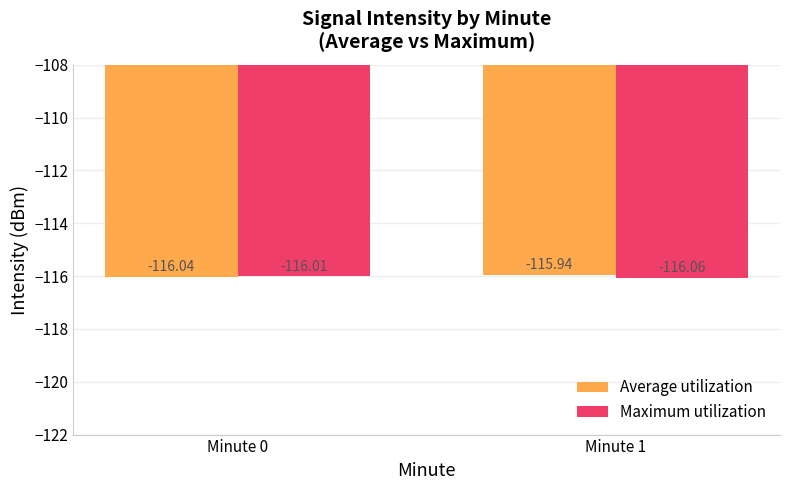

How many groups of bars are there?

2